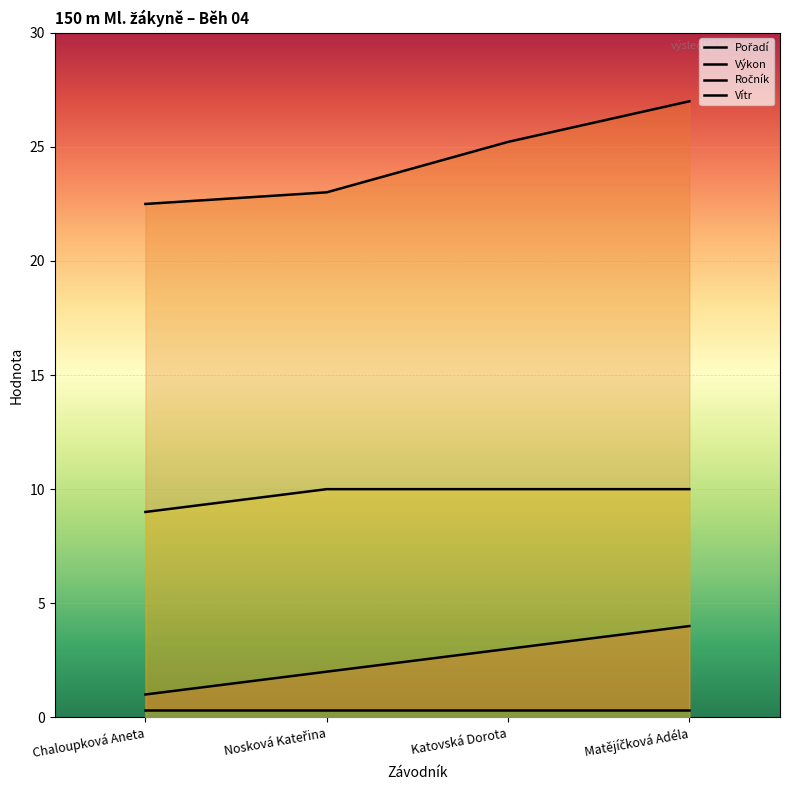

Rank the series by their maximum value, from lowest to highest.

Vítr, Pořadí, Ročník, Výkon